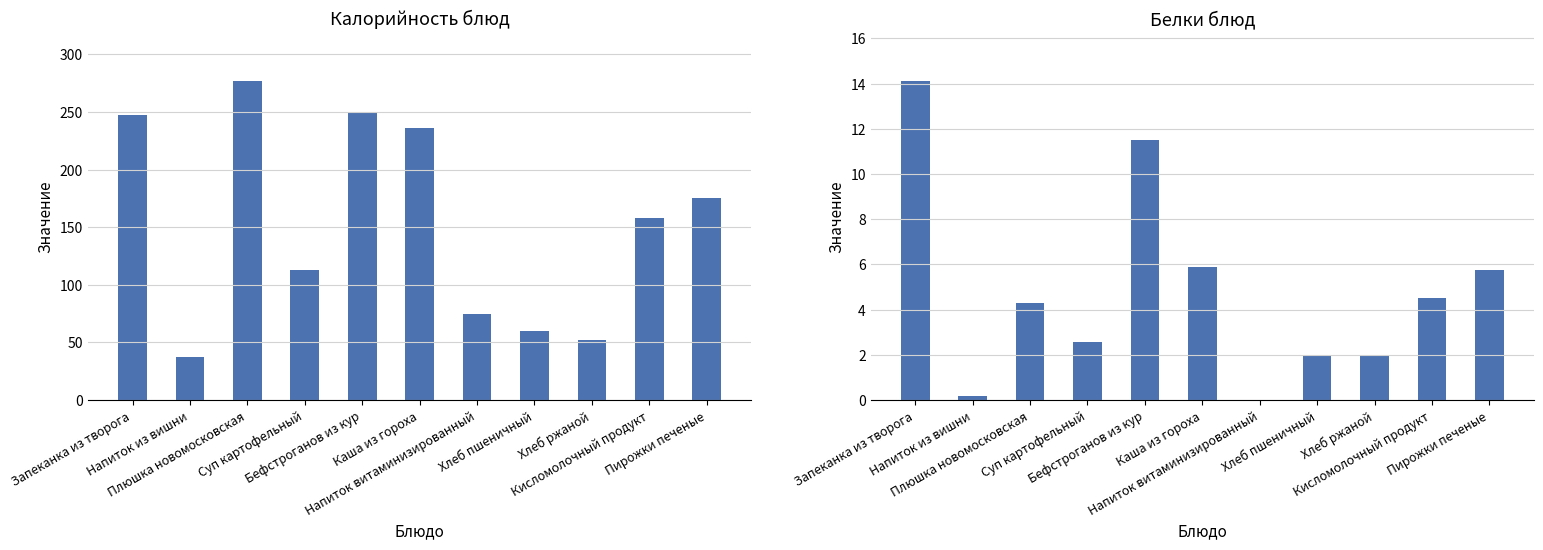

What is the total value across all series at Пирожки печеные?

180.9